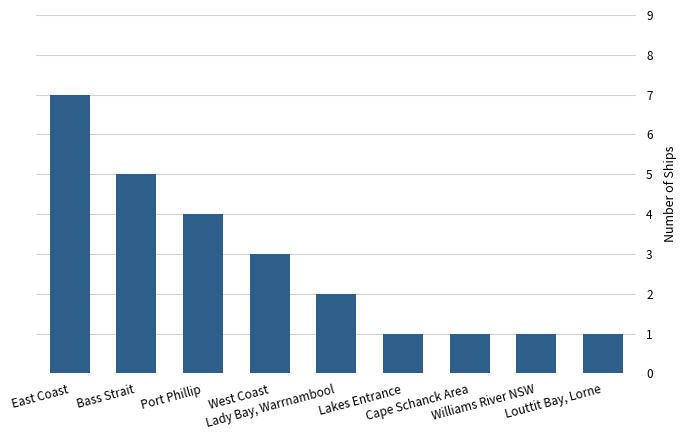

What position from the right is Cape Schanck Area?

3